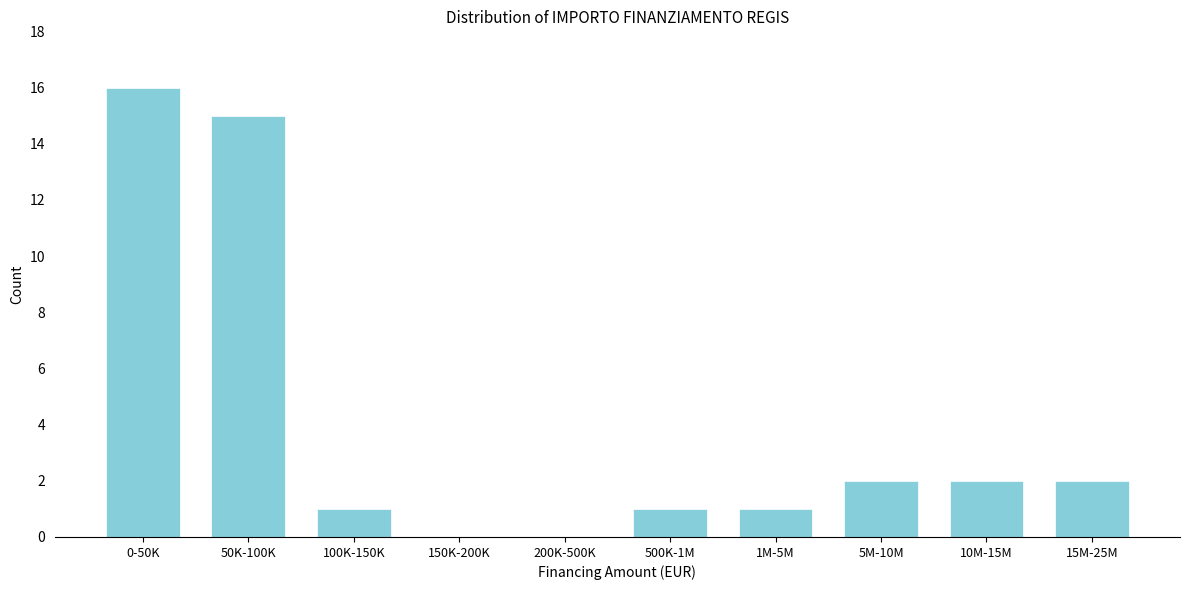

Reading left to right, what are all the values shown in this chart?

0-50K=16	50K-100K=15	100K-150K=1	150K-200K=0	200K-500K=0	500K-1M=1	1M-5M=1	5M-10M=2	10M-15M=2	15M-25M=2